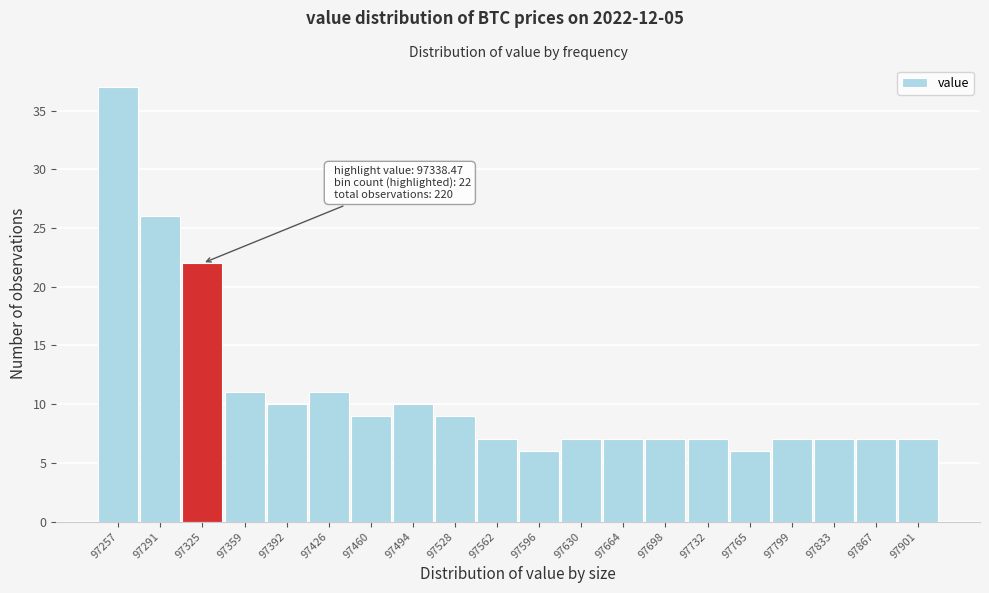

Reading left to right, what are all the values shown in this chart?

97257=37	97291=26	97325=22	97359=11	97392=10	97426=11	97460=9	97494=10	97528=9	97562=7	97596=6	97630=7	97664=7	97698=7	97732=7	97765=6	97799=7	97833=7	97867=7	97901=7